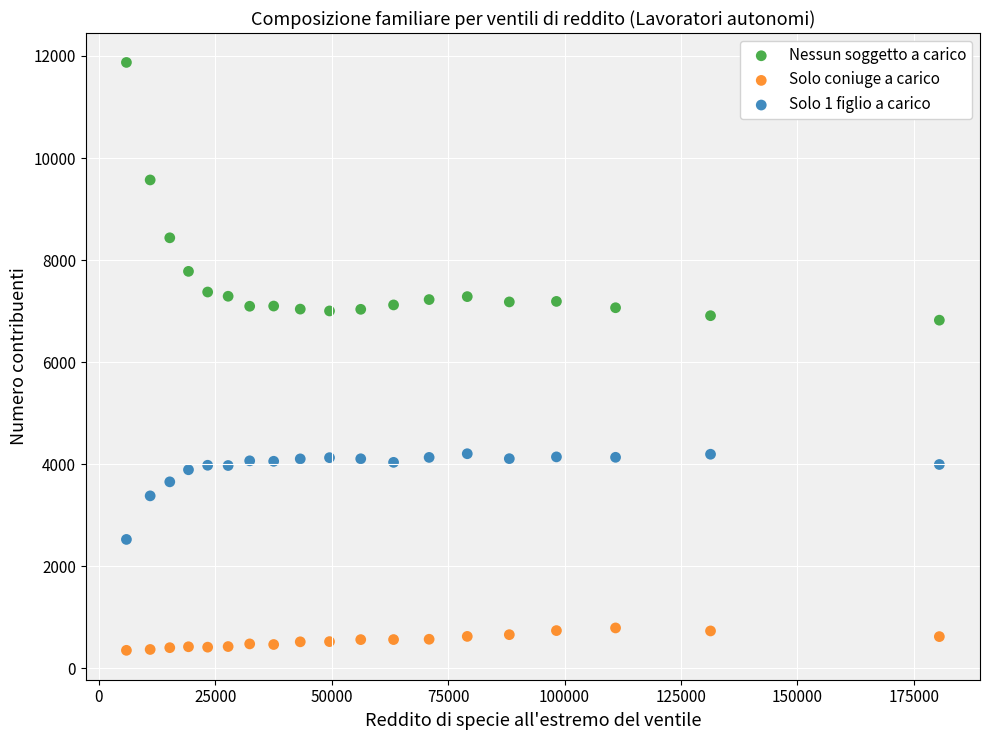

Which series has the largest Y range (max minus min)?

Nessun soggetto a carico